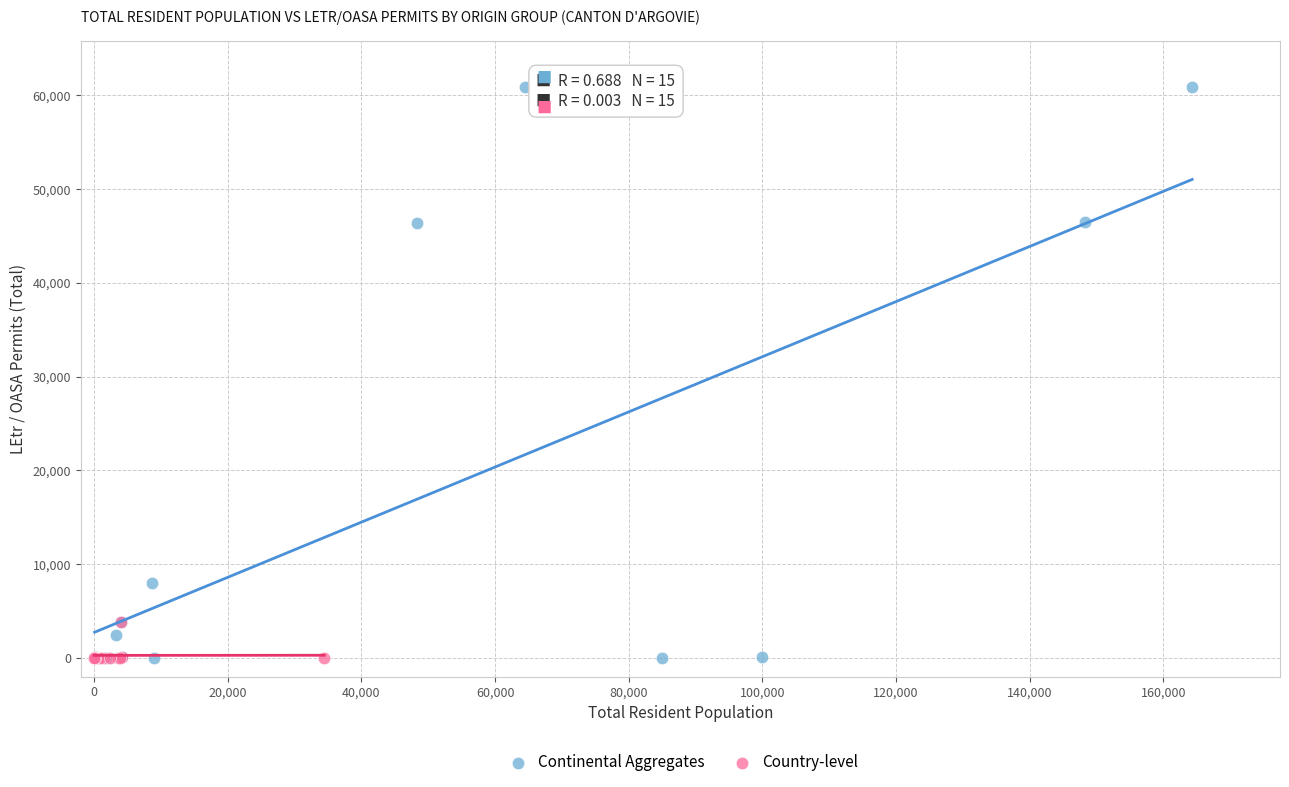

Which series reaches the maximum Y coordinate?

Continental Aggregates